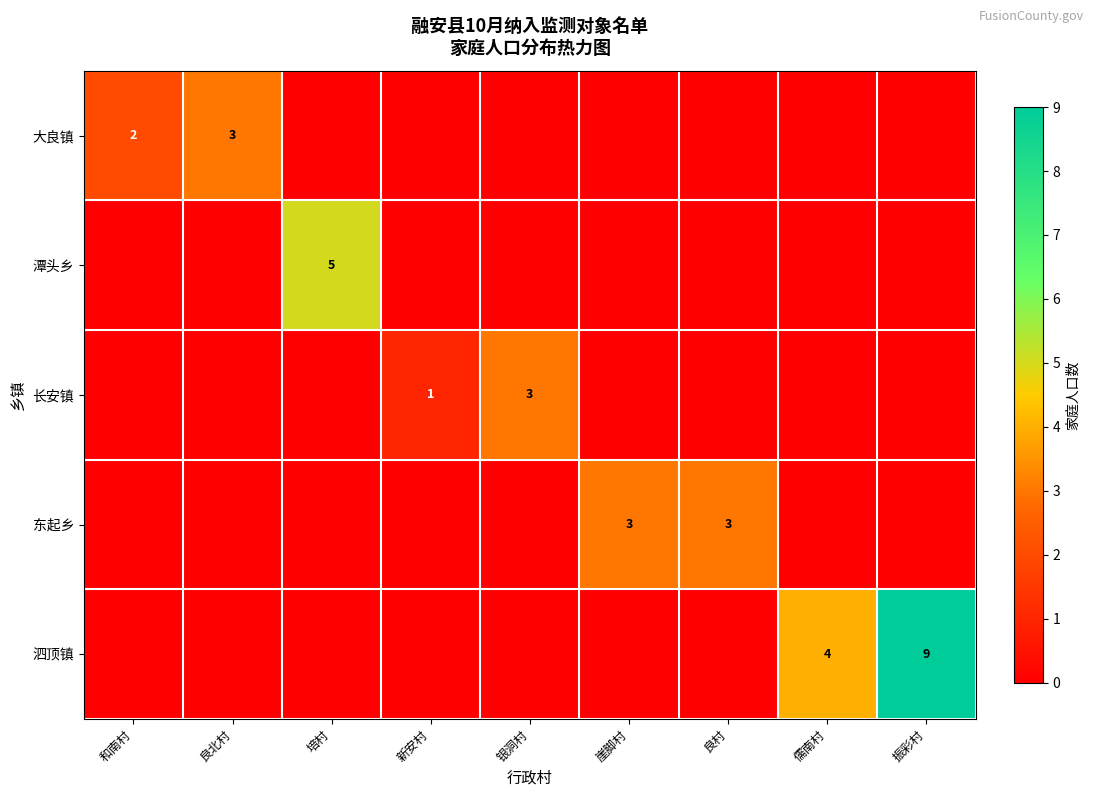

What is the sum of the 长安镇 values at 银洞村 and 新安村?

4